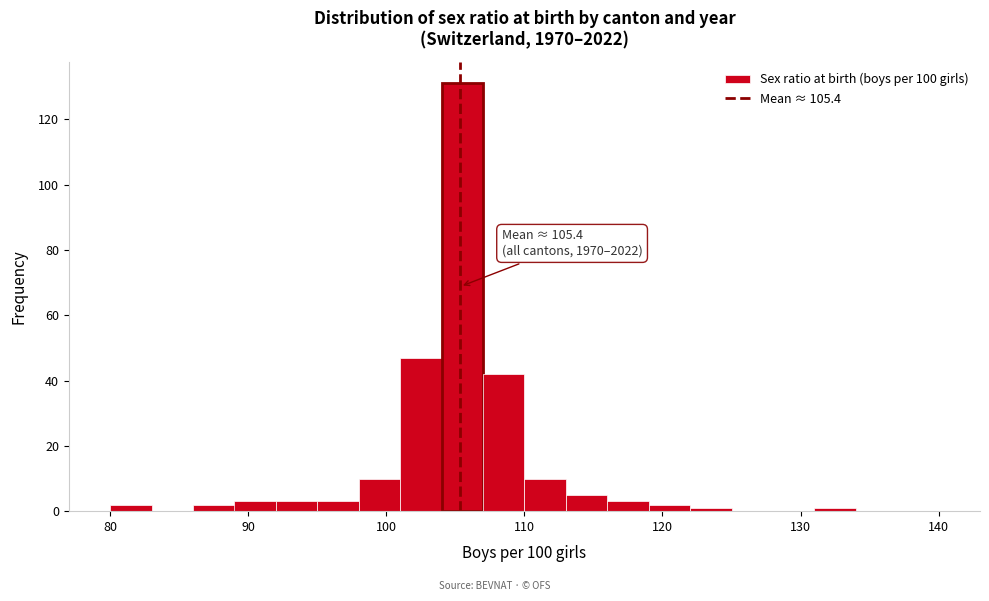

Around what value on the x-axis is the tallest bar? Give the approximate position of its centre, as read against the axis.

106